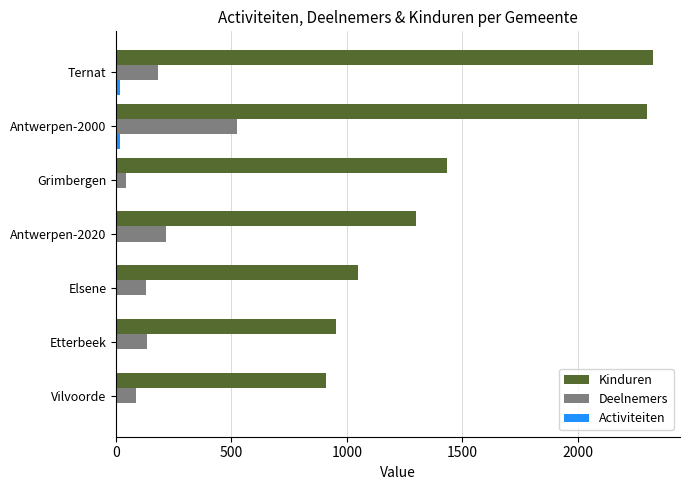

Where is Kinduren nearest to the value 1618?

Grimbergen